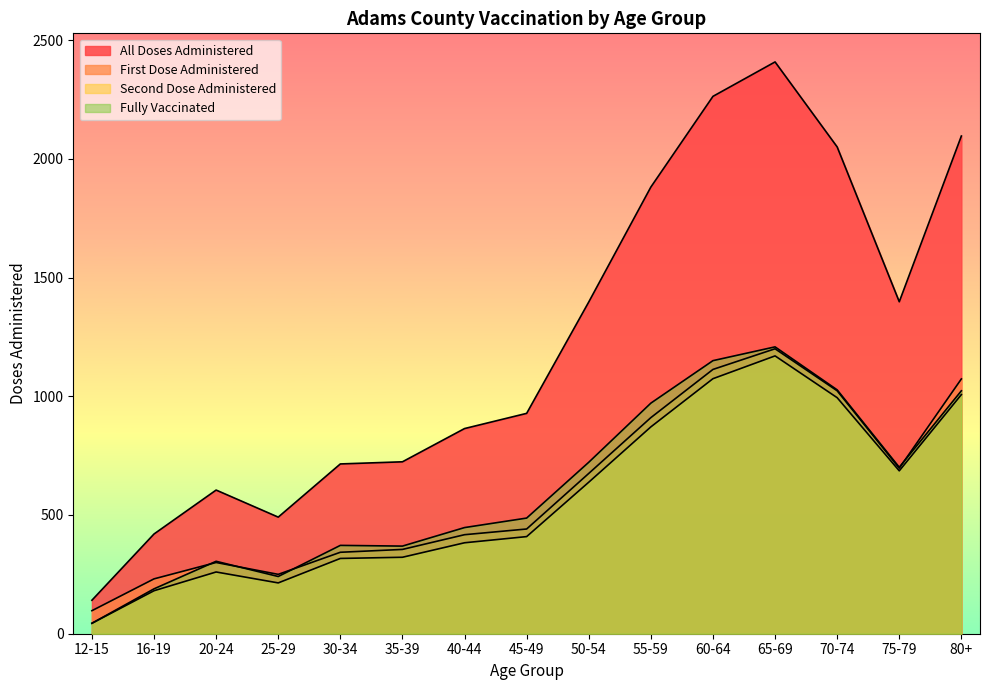

What is the difference between the second highest and minimum values in the second_dose_administered series?

1030